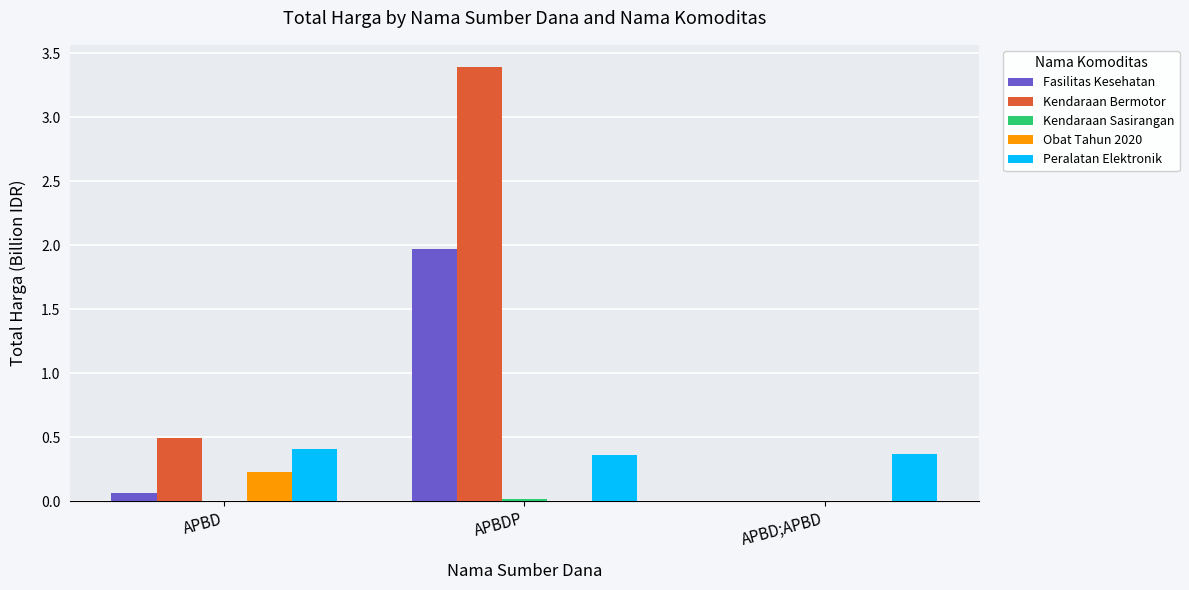

What is the maximum value for Fasilitas Kesehatan?

2.0